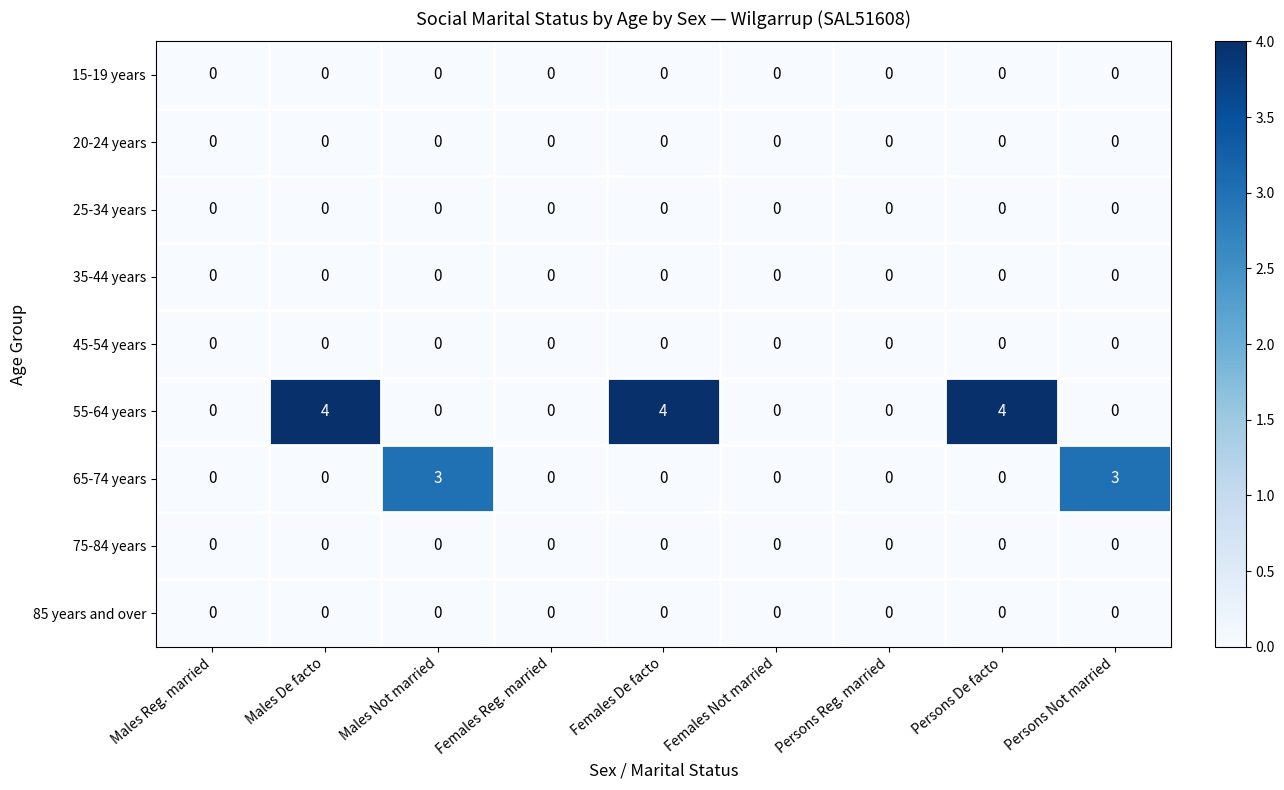

What is the difference between the maximum and minimum values in the 55-64 years series?

4